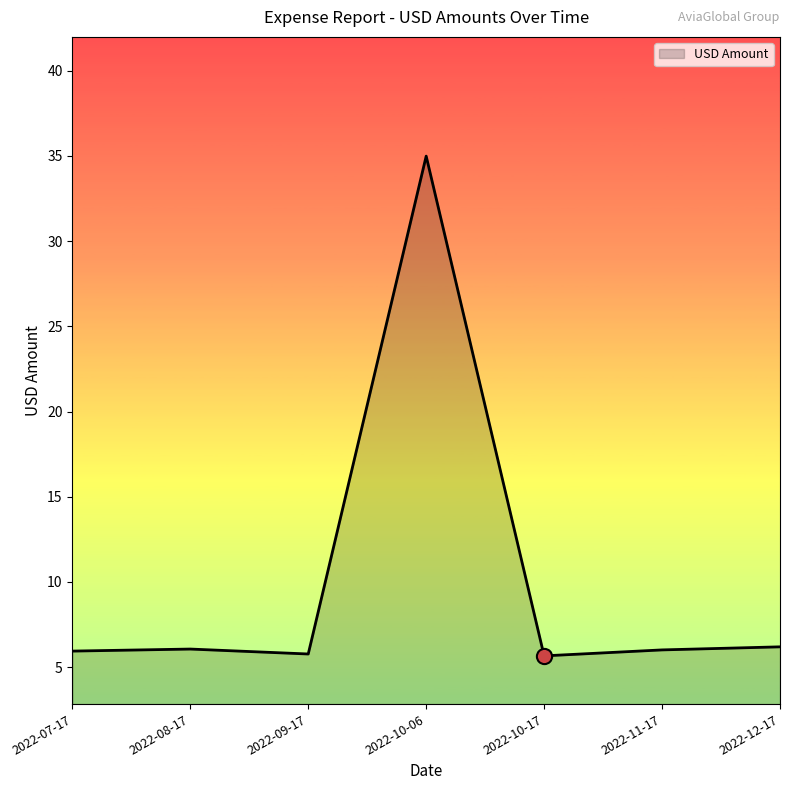

Between 2022-10-06 and 2022-12-17, which is larger?

2022-10-06